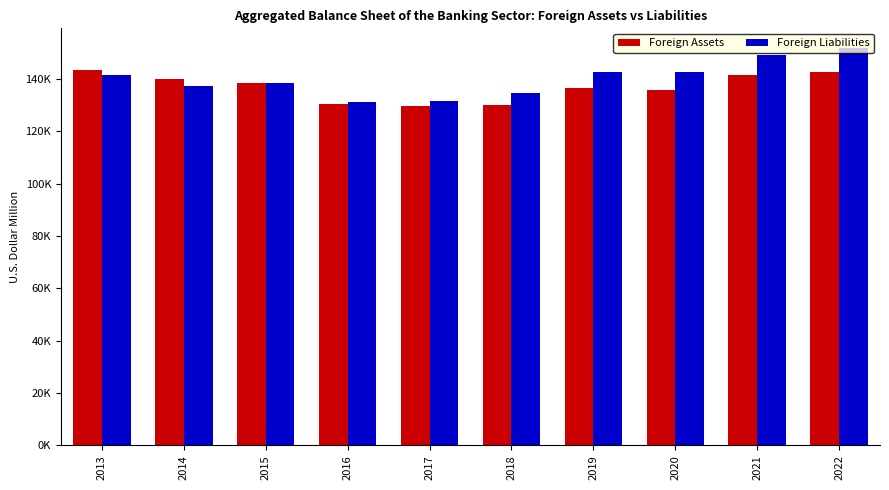

What is the greatest value displayed?

151761.5